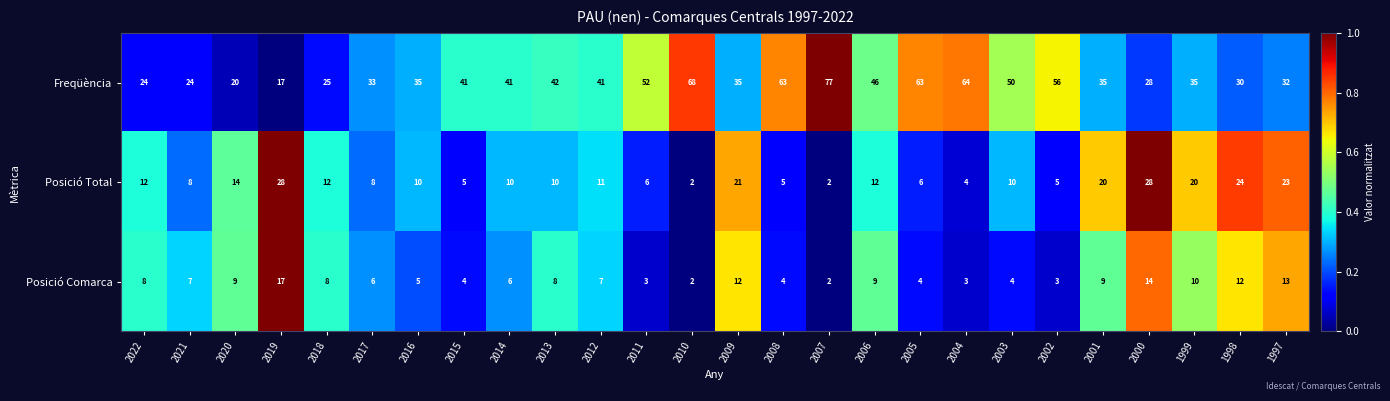

Rank the series at 2011 from lowest to highest value.

Posició Comarca, Posició Total, Freqüència